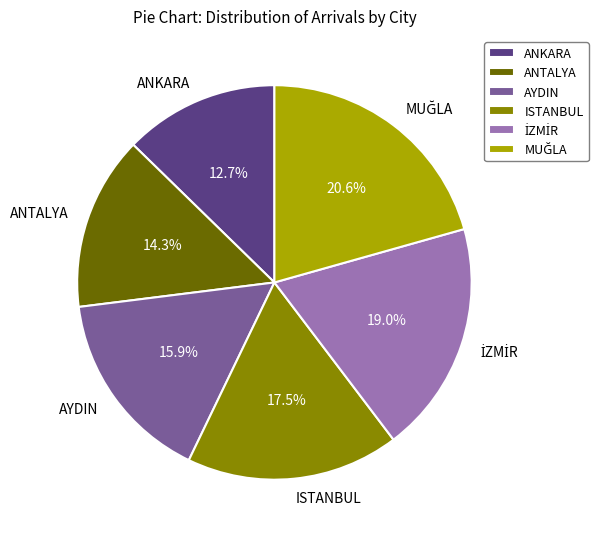

Approximately how many times larger is the value at AYDIN compared to ISTANBUL?

0.9